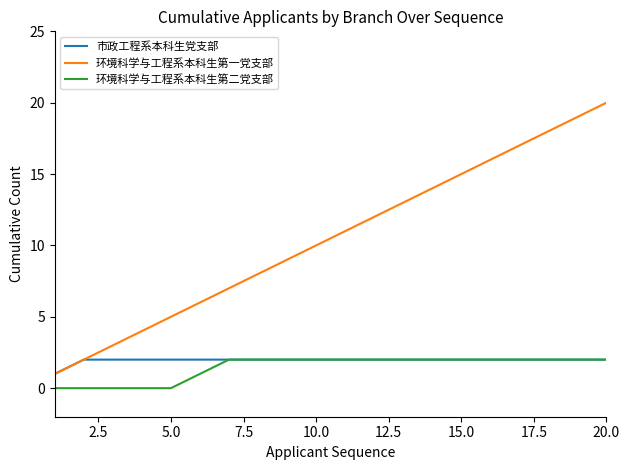

Reading left to right, list all the values displayed in this chart.

市政工程系本科生党支部: 1	2	2	2	2	2	2	2	2	2	2	2	2	2	2	2	2	2	2	2
环境科学与工程系本科生第一党支部: 1	2	3	4	5	6	7	8	9	10	11	12	13	14	15	16	17	18	19	20
环境科学与工程系本科生第二党支部: 0	0	0	0	0	1	2	2	2	2	2	2	2	2	2	2	2	2	2	2